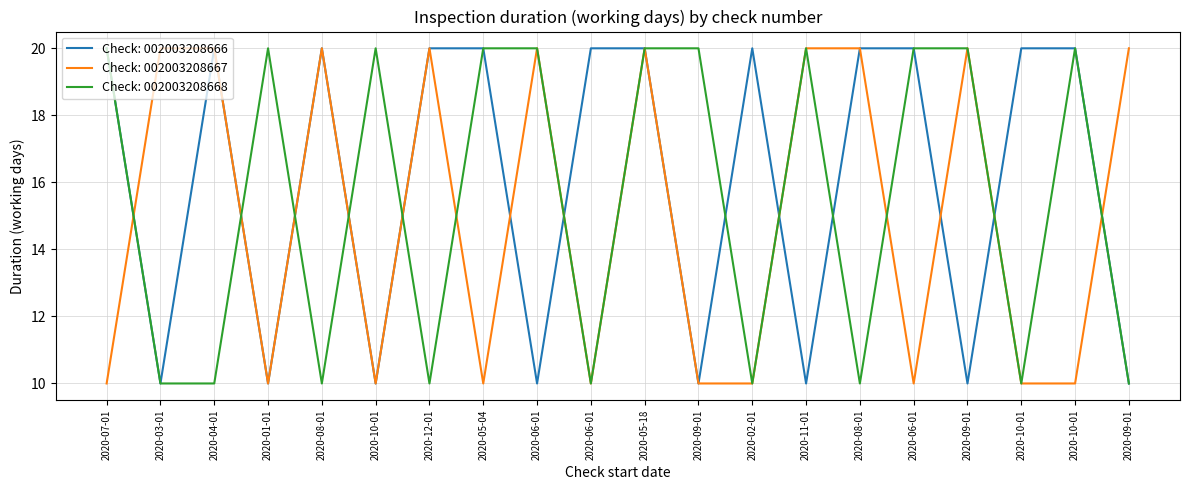

What are all the series names shown in the legend?

Check: 002003208666, Check: 002003208667, Check: 002003208668